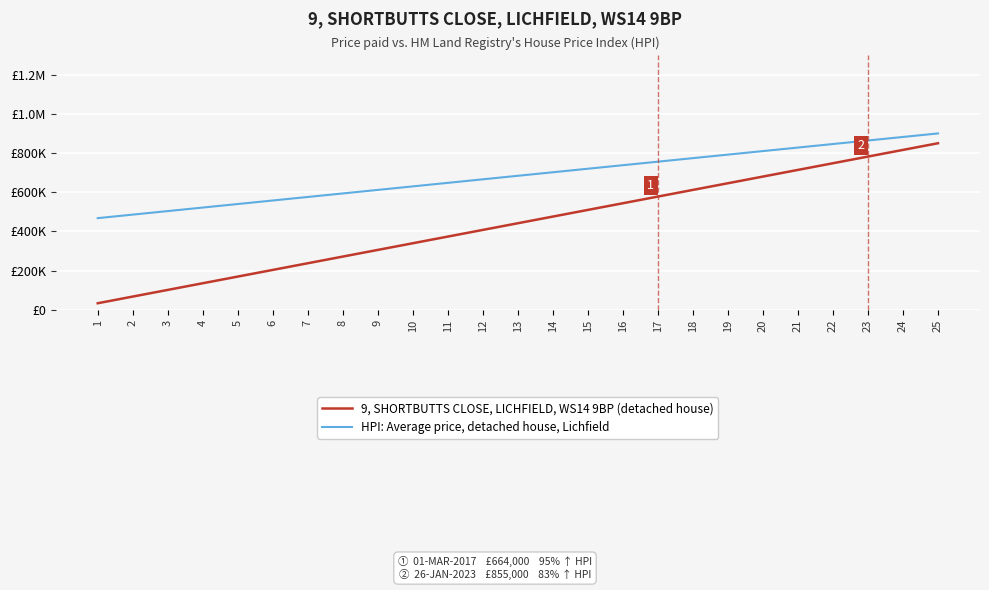

At how many categories does at least one series exceed 432689?

25